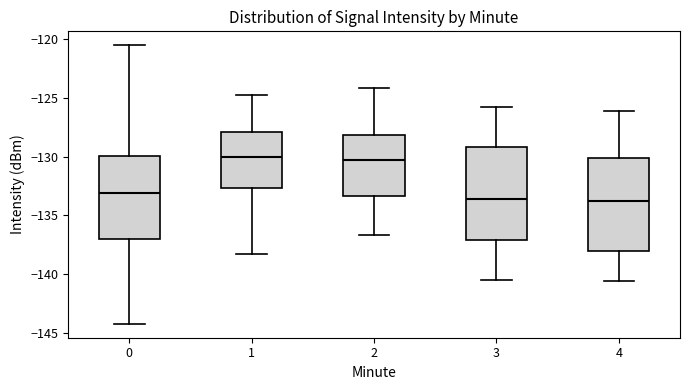

Reading left to right, transcribe this box plot: for each box, give where its median line is, the range the box spans, and where its two whiskers end, as read against the y-axis. The values are not printed on the chart, so give them approximately, as read against the axis.

0: median -133.0, box -137.0 to -130.0, whiskers -144.0 to -120.5
1: median -130.0, box -132.5 to -128.0, whiskers -138.5 to -124.5
2: median -130.5, box -133.5 to -128.0, whiskers -136.5 to -124.0
3: median -133.5, box -137.0 to -129.0, whiskers -140.5 to -126.0
4: median -133.5, box -138.0 to -130.0, whiskers -140.5 to -126.0